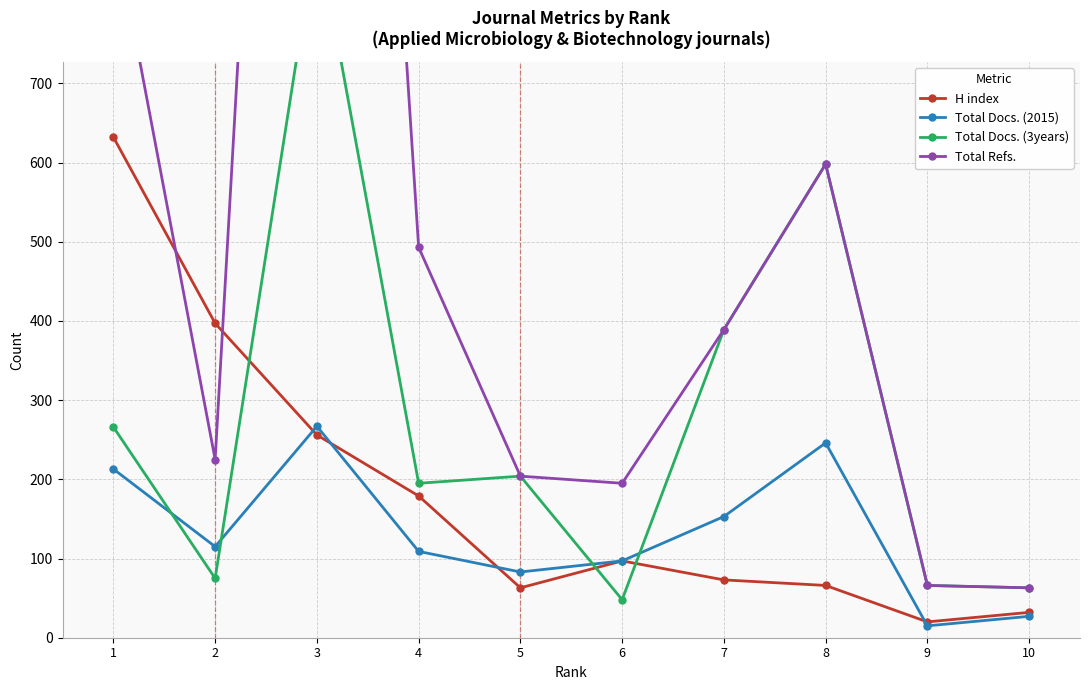

The Total Docs. (3years) series shows 66 at 5. True or false?

False